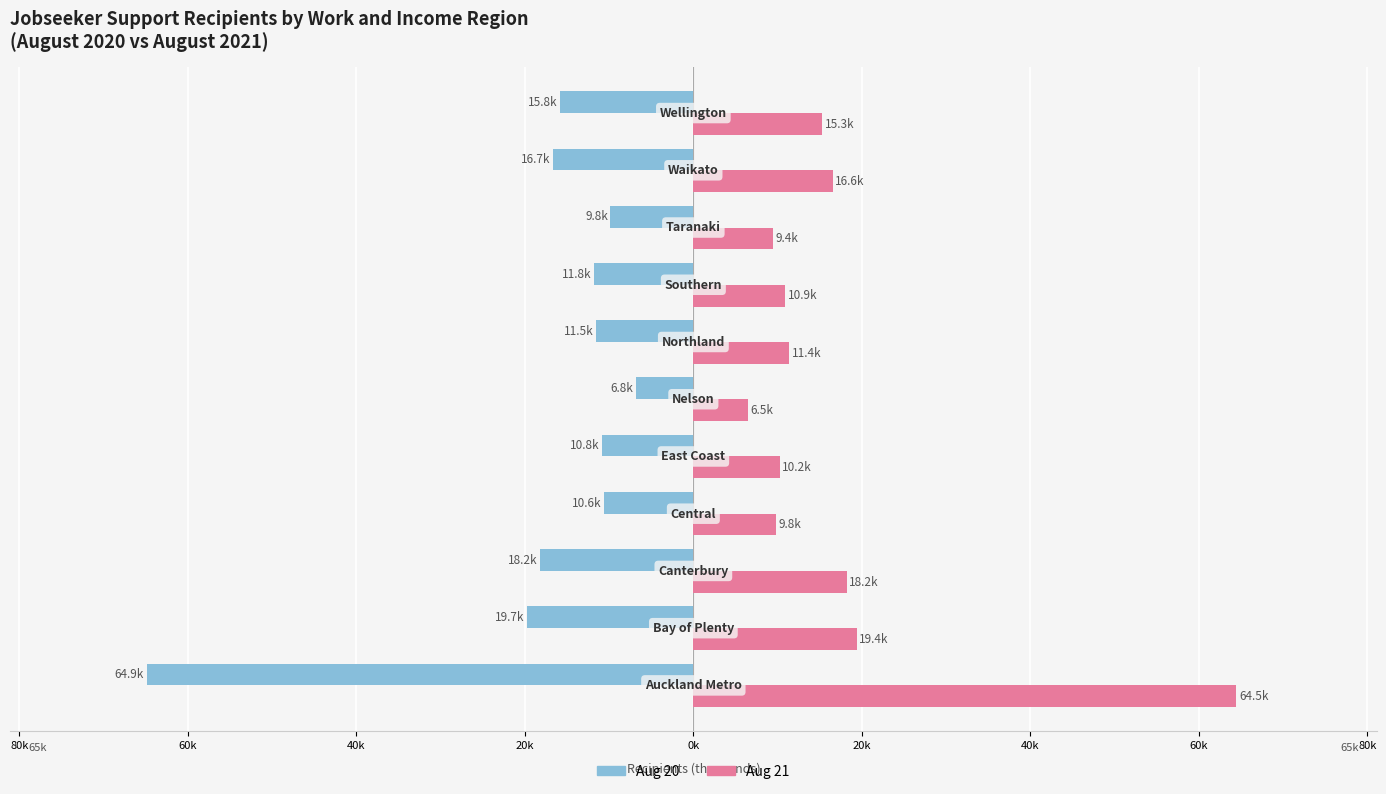

What are all the series names shown in the legend?

Aug 20, Aug 21